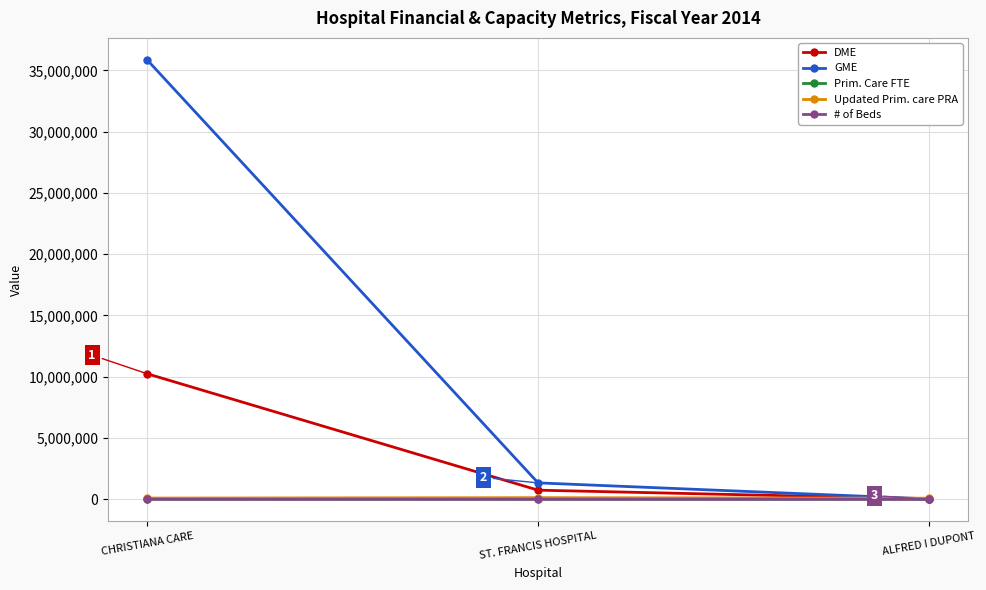

What position from the right is CHRISTIANA CARE?

3